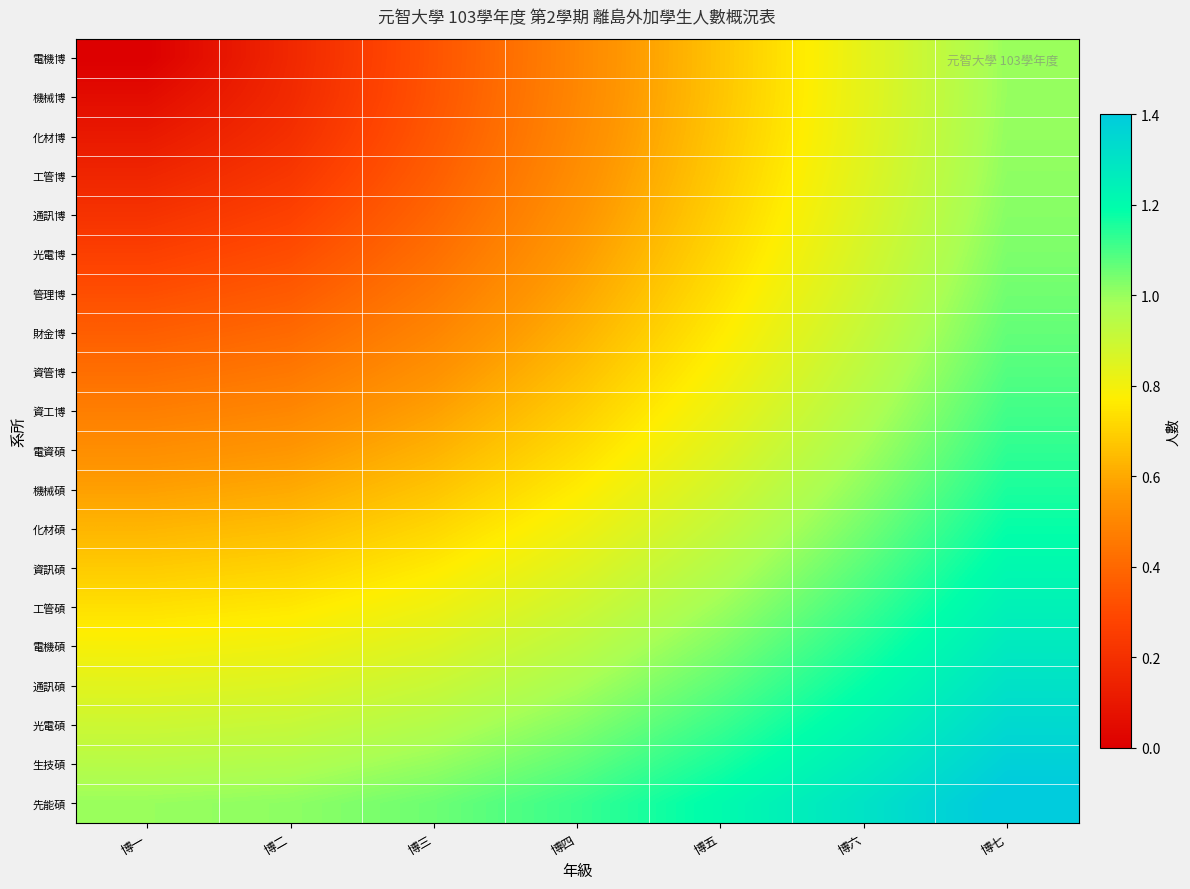

Count the number of categories in the chart.

7